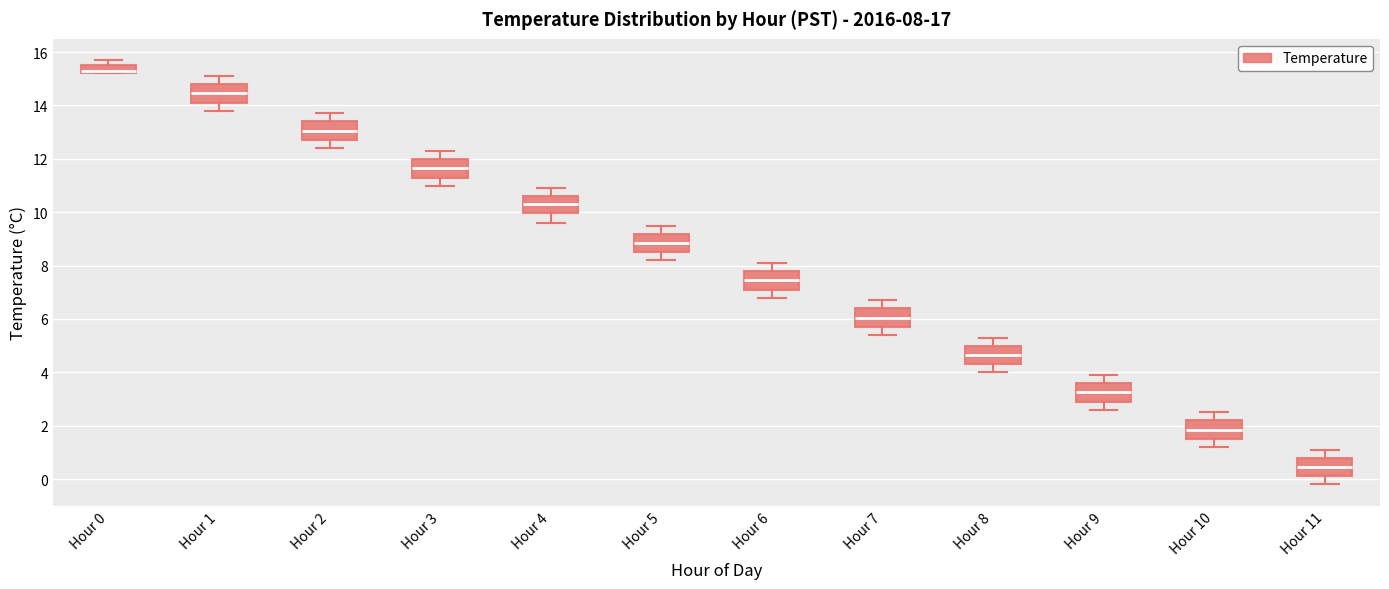

Which box has the highest median line?

Hour 0